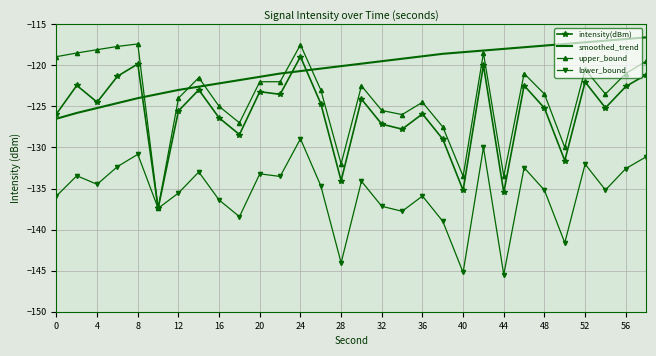

True or false: smoothed_trend and intensity(dBm) intersect in this chart.

True